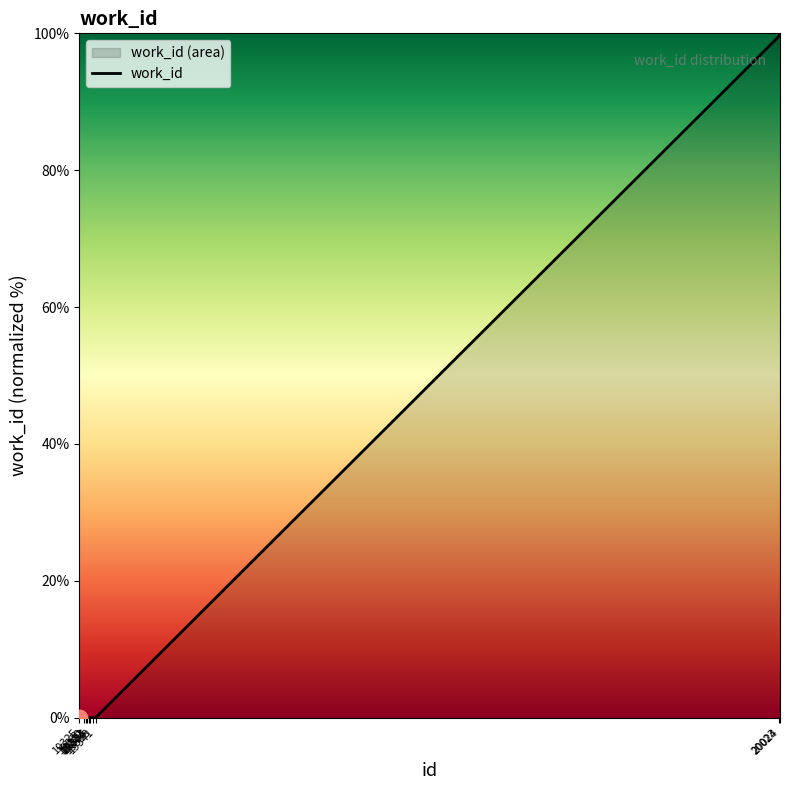

Reading right to left, list all the values displayed in this chart.

100.0	99.6	0.0	0.0	0.0	0.0	0.0	0.0	0.0	0.0